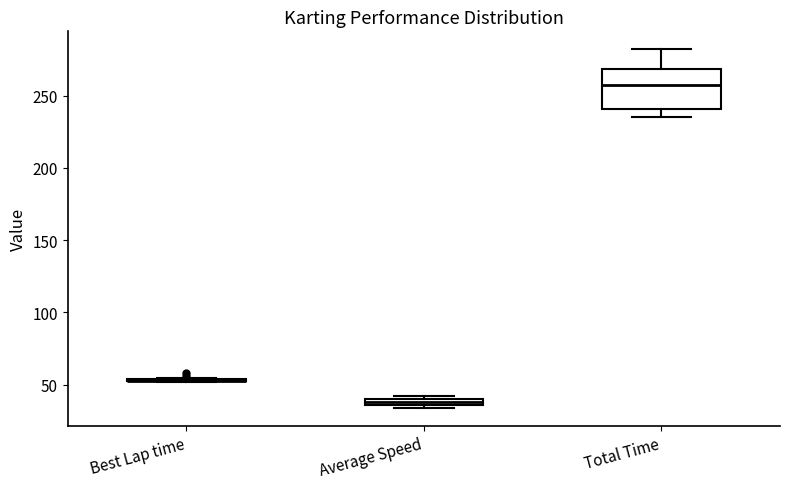

Which box is the tallest, from its lower edge to its upper edge?

Total Time